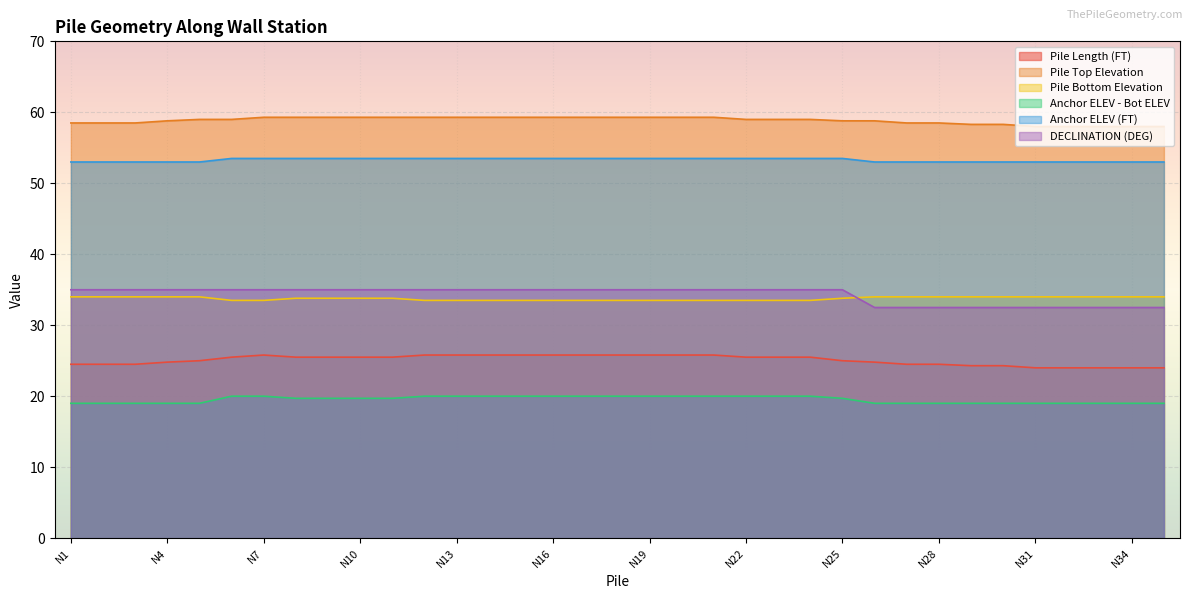

What is the difference between the maximum and minimum values in the DECLINATION (DEG) series?

2.5